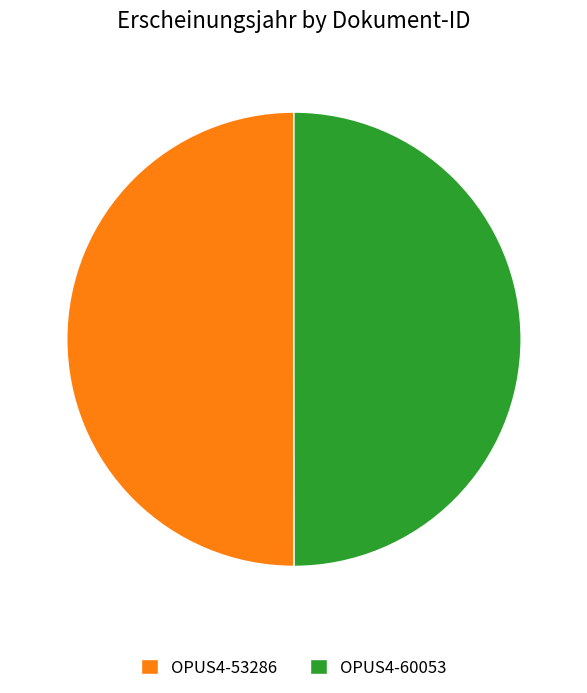

What is the ratio of the value at OPUS4-53286 to the value at OPUS4-60053?

1.0